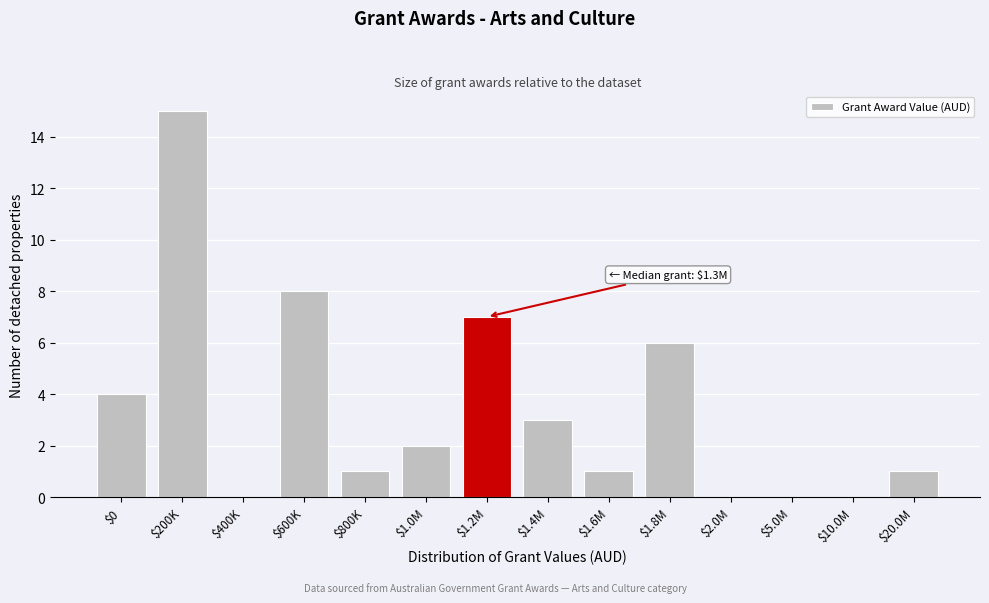

Is it true that the value at $200K is 21?

False